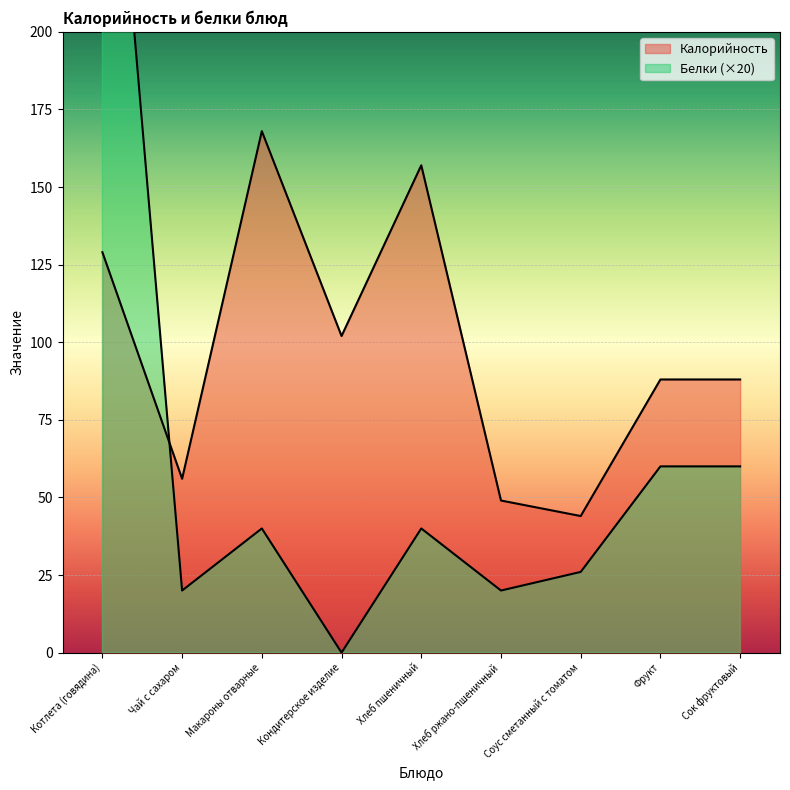

The Белки series shows 89 at Сок фруктовый. True or false?

False